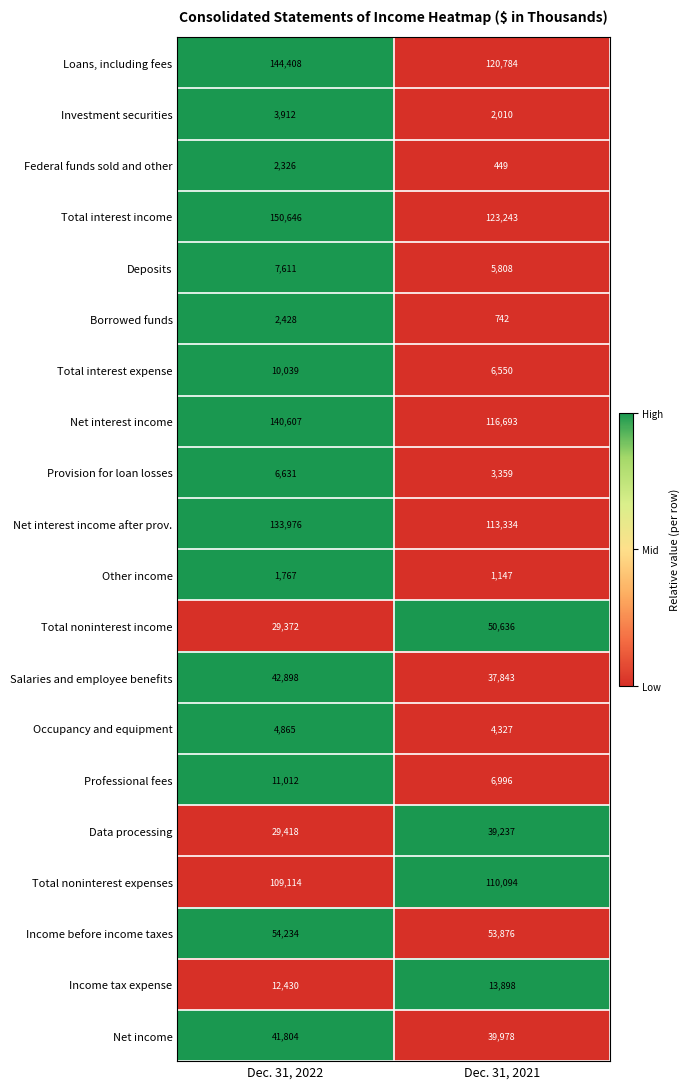

The Total interest income series shows 123243 at Dec. 31, 2021. True or false?

True